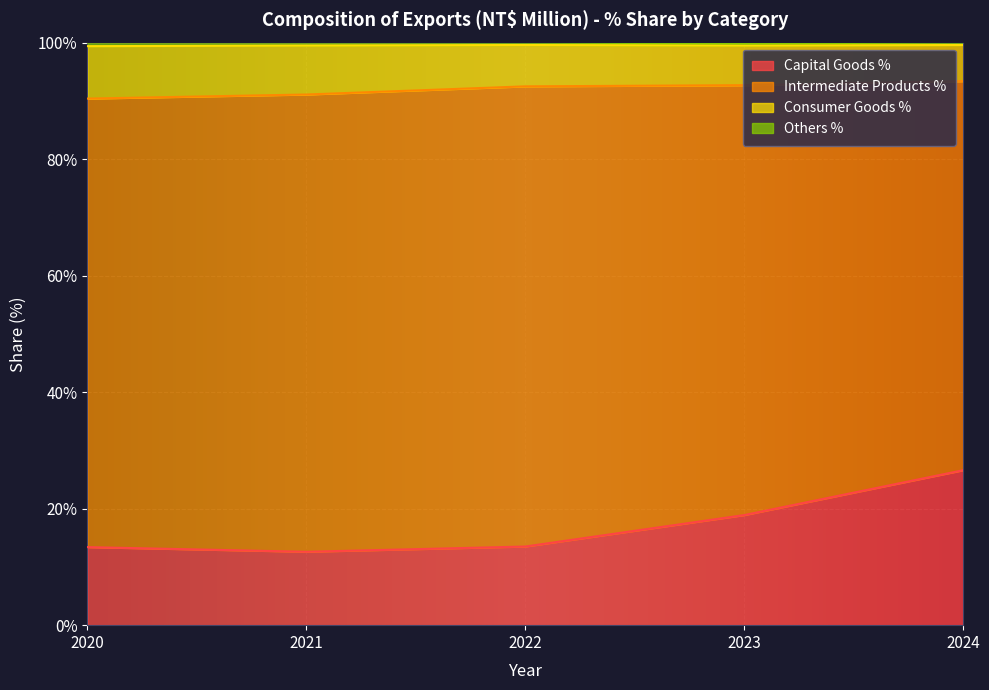

The Capital Goods % series shows 13.4 at 2020. True or false?

True